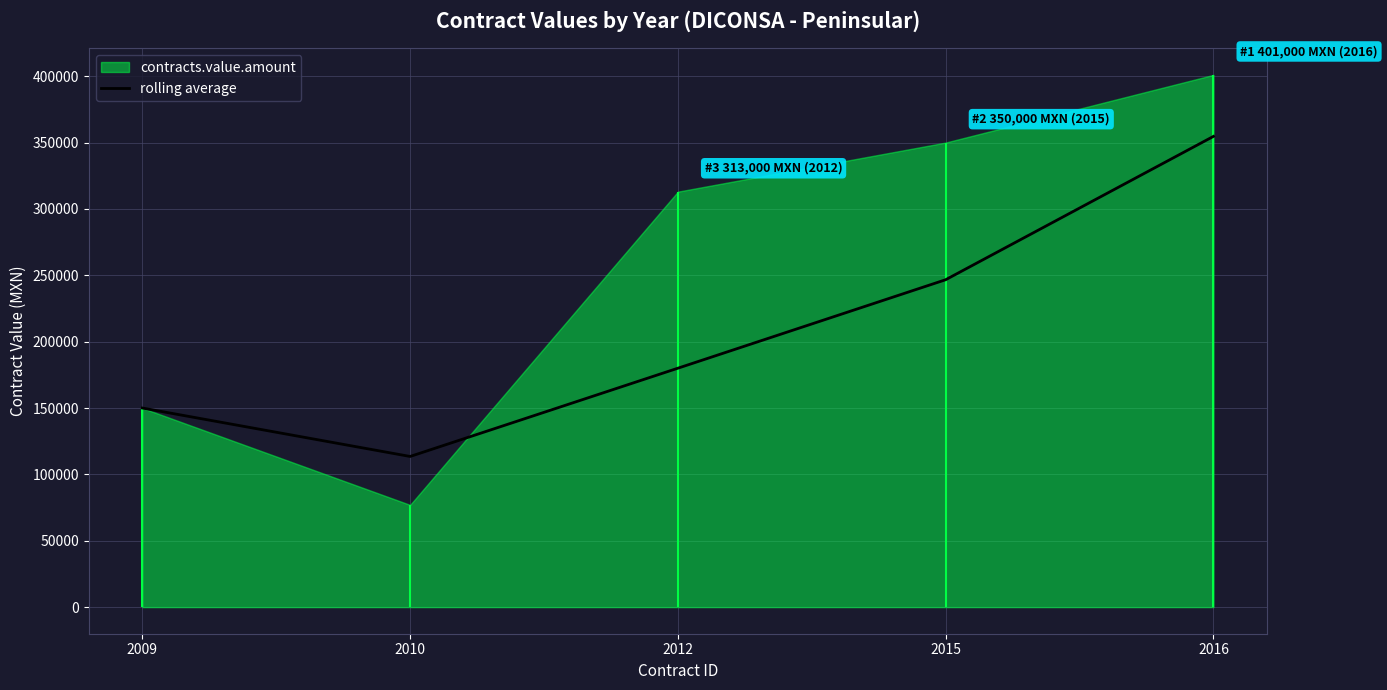

Which has a higher value, 2012 or 2015?

2015